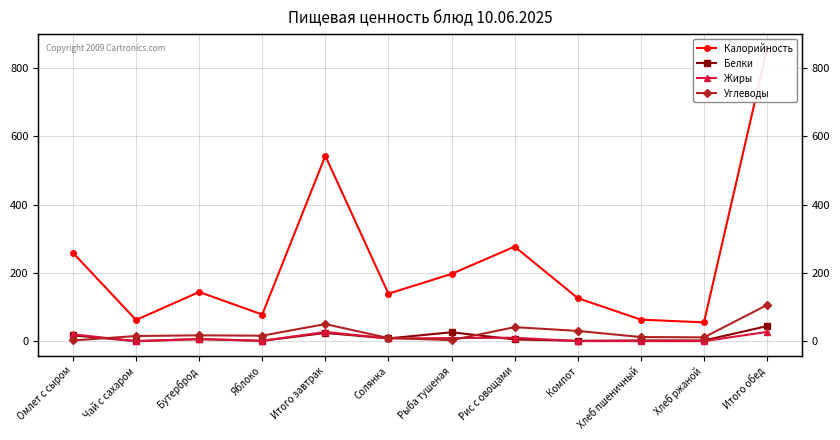

At which category is the sum across all series the highest?

Итого обед